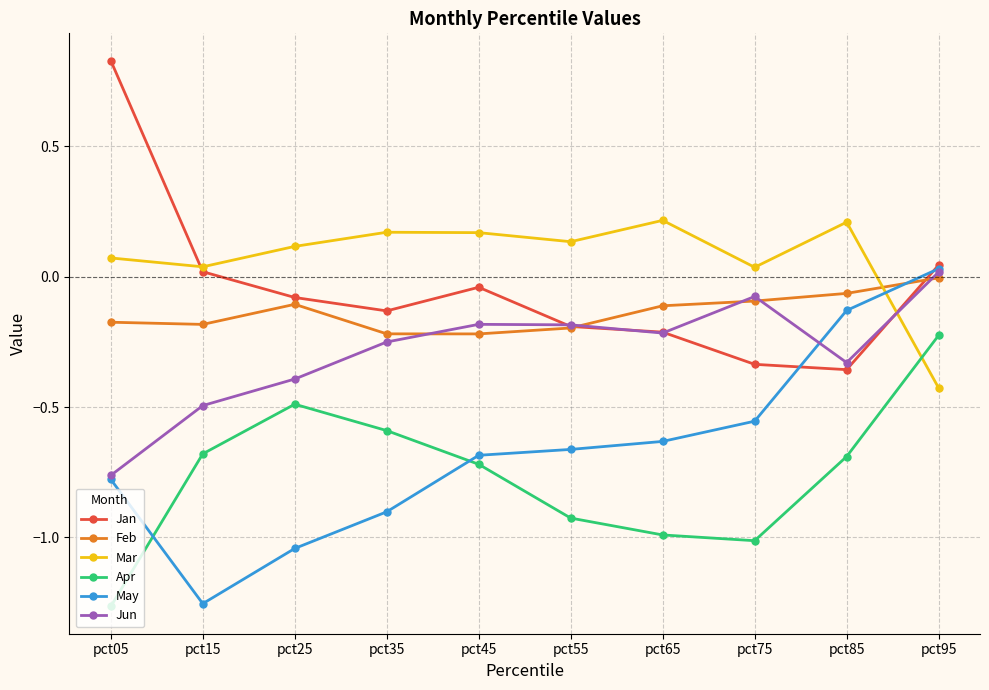

Which label corresponds to the largest value in the chart?

pct05